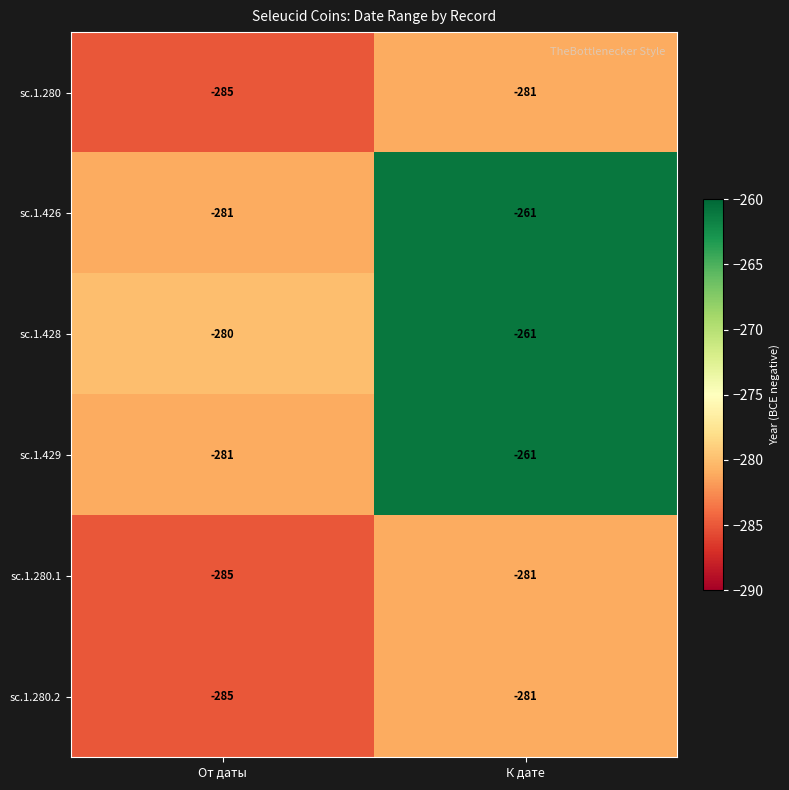

What is the lowest value of the sc.1.428 series?

-280